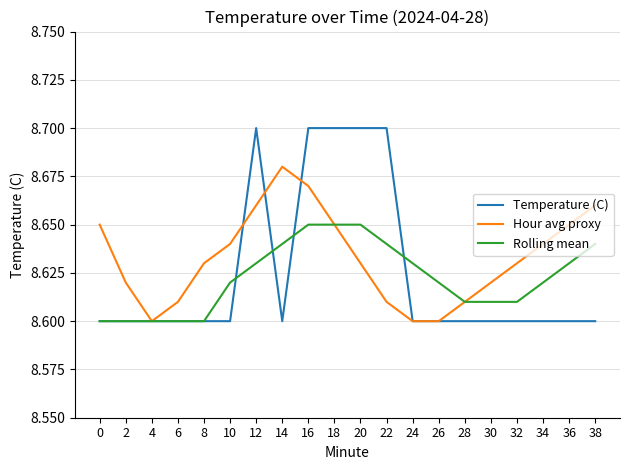

What is the difference between the second highest and second lowest values in the Temperature (C) series?

0.1